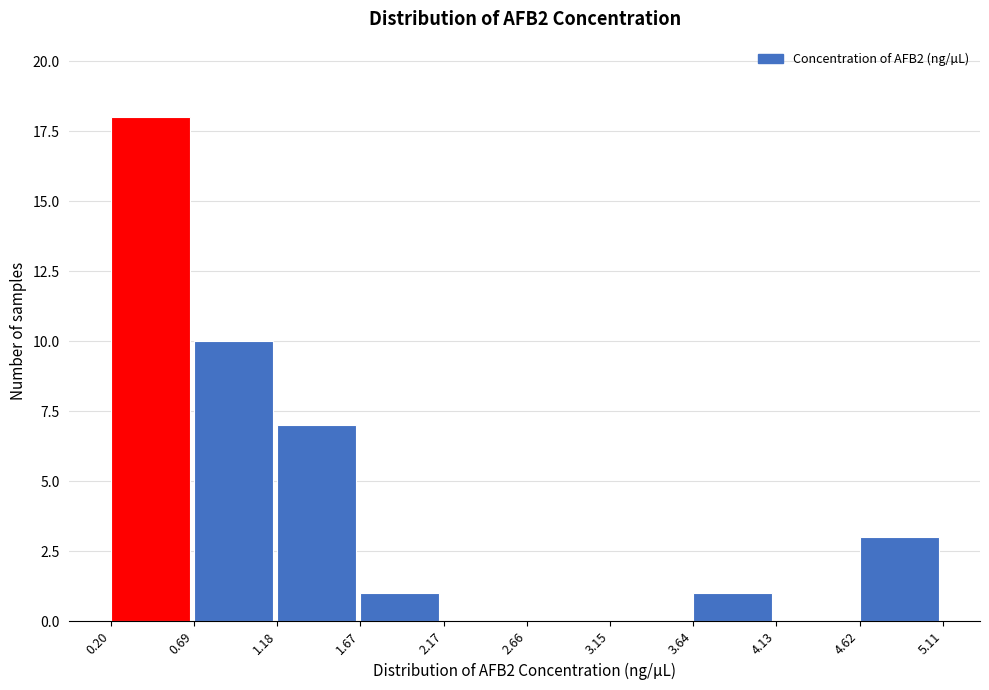

Reading left to right, transcribe this chart: for each bar, give the range it covers on the x-axis and its height. The values are not printed on the chart, so give them approximately, as read against the axis.

0.20 to 0.69: 18
0.69 to 1.18: 10
1.18 to 1.67: 7
1.67 to 2.17: 1
2.17 to 2.66: 0
2.66 to 3.15: 0
3.15 to 3.64: 0
3.64 to 4.13: 1
4.13 to 4.62: 0
4.62 to 5.11: 3